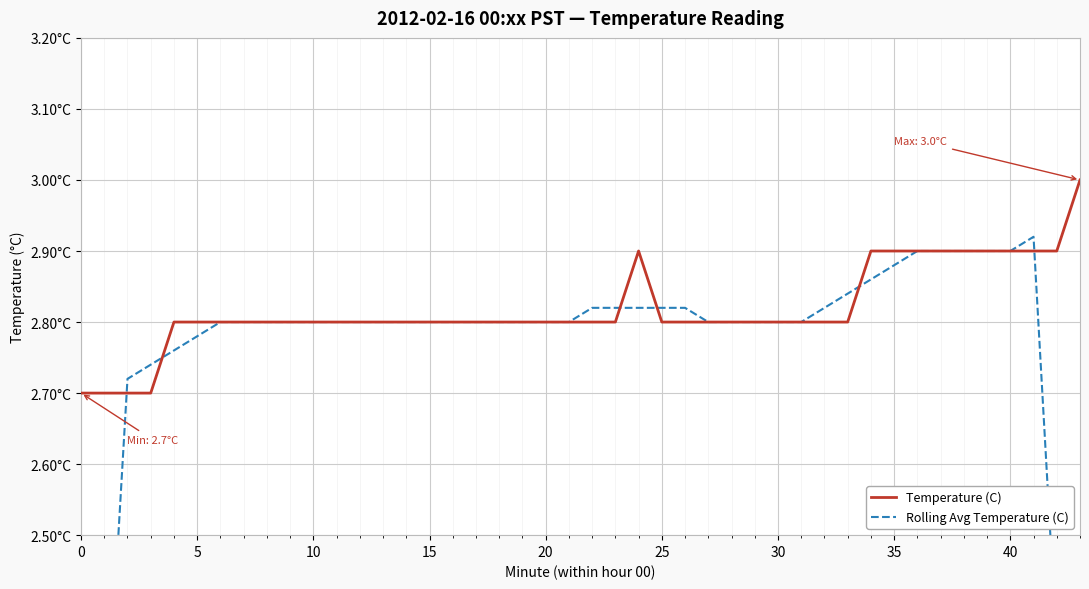

Which series ends up on top after the final intersection of Rolling Avg Temperature (C) and Temperature (C)?

Temperature (C)